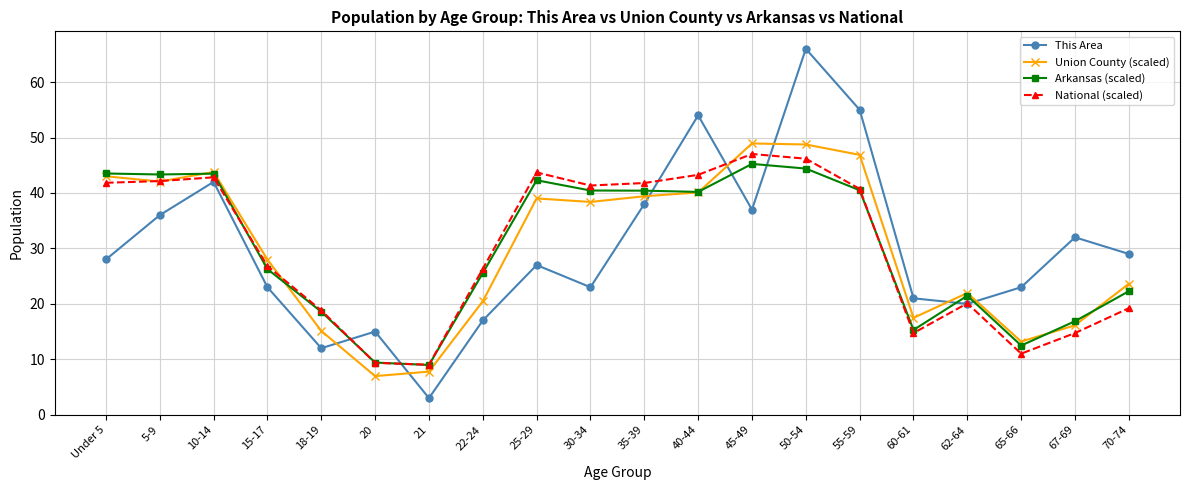

What are all the series names shown in the legend?

This Area, Union County (scaled), Arkansas (scaled), National (scaled)